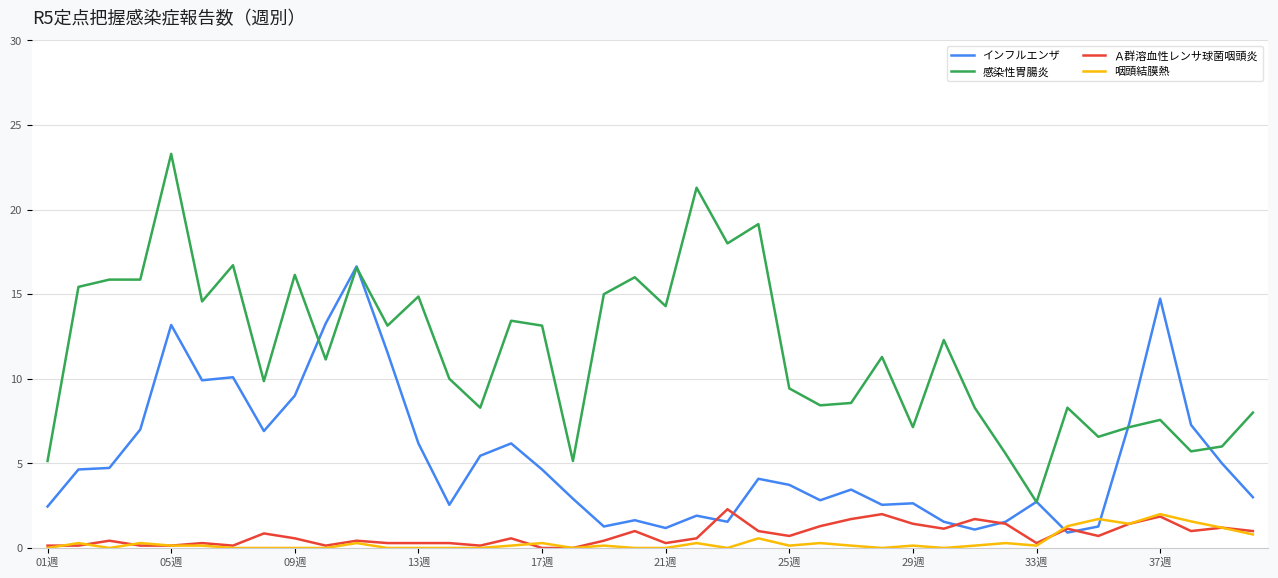

After their last crossing, which series has the higher values: インフルエンザ or Ａ群溶血性レンサ球菌咽頭炎?

インフルエンザ